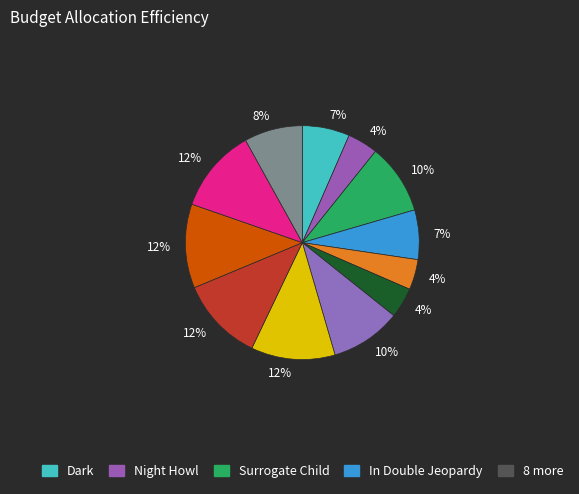

Count the number of slices in the pie.

12